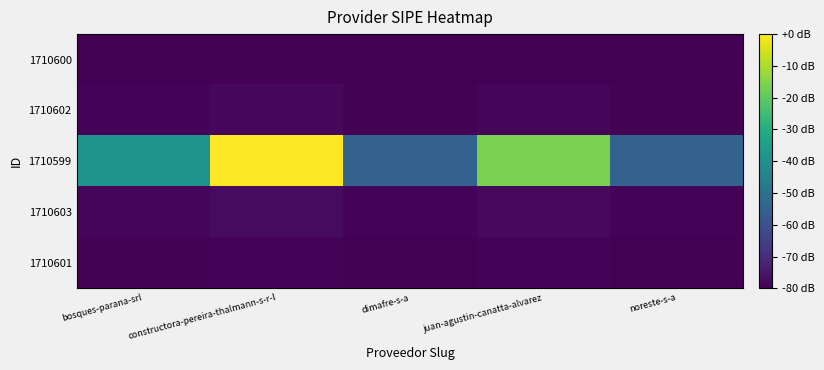

What is the difference between the highest and lowest values at constructora-pereira-thalmann-s-r-l?

80.0